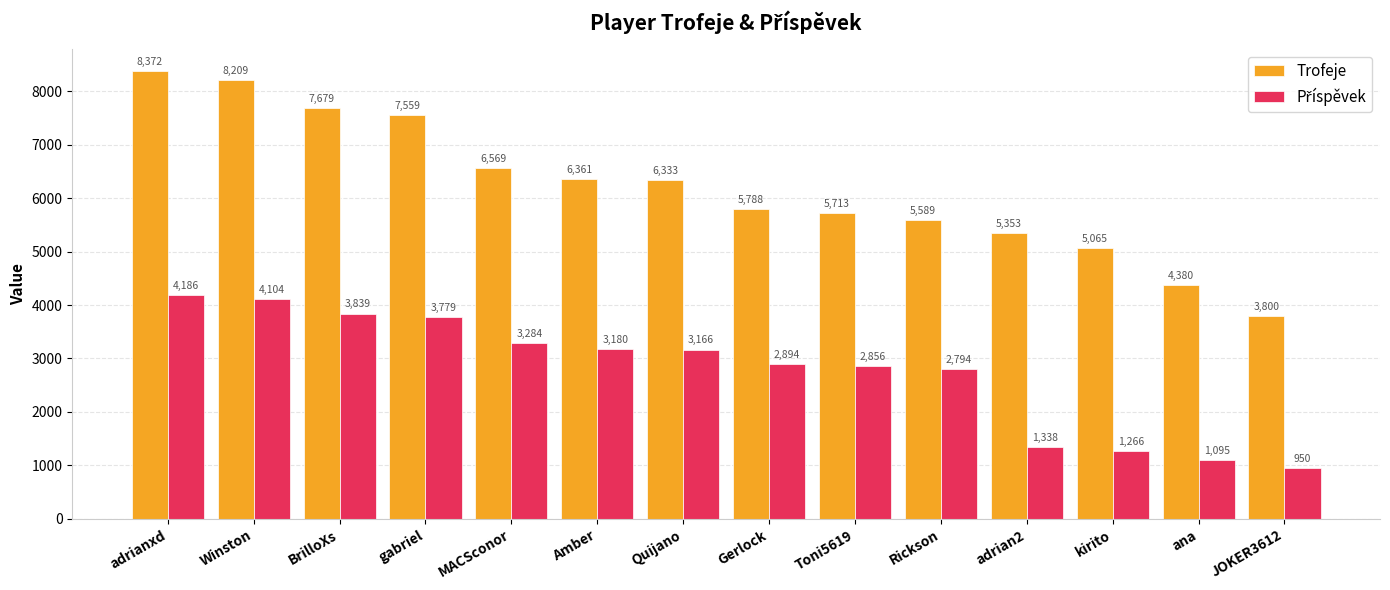

At which category is the sum across all series the highest?

adrianxd